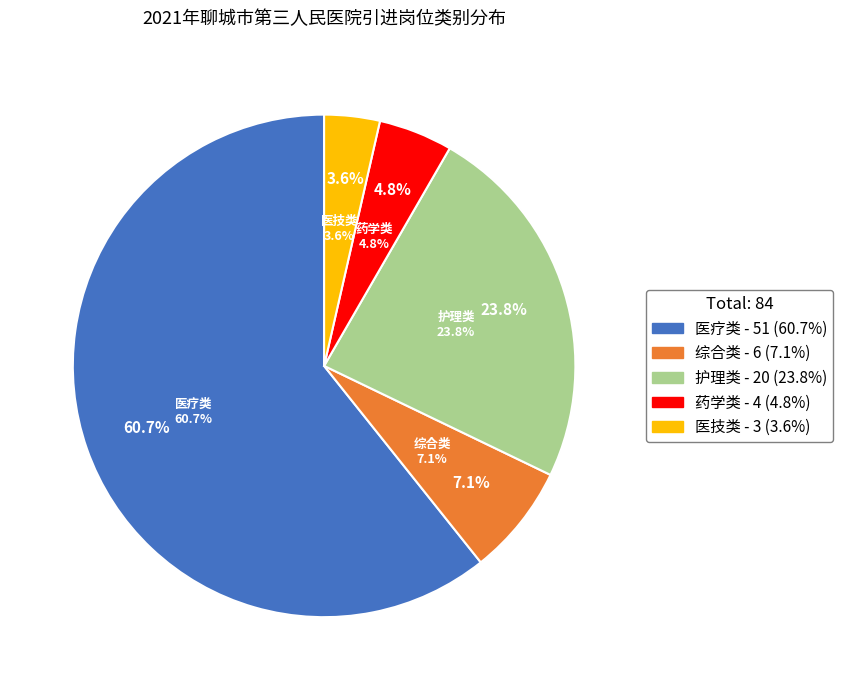

How many slices are in this pie chart?

5